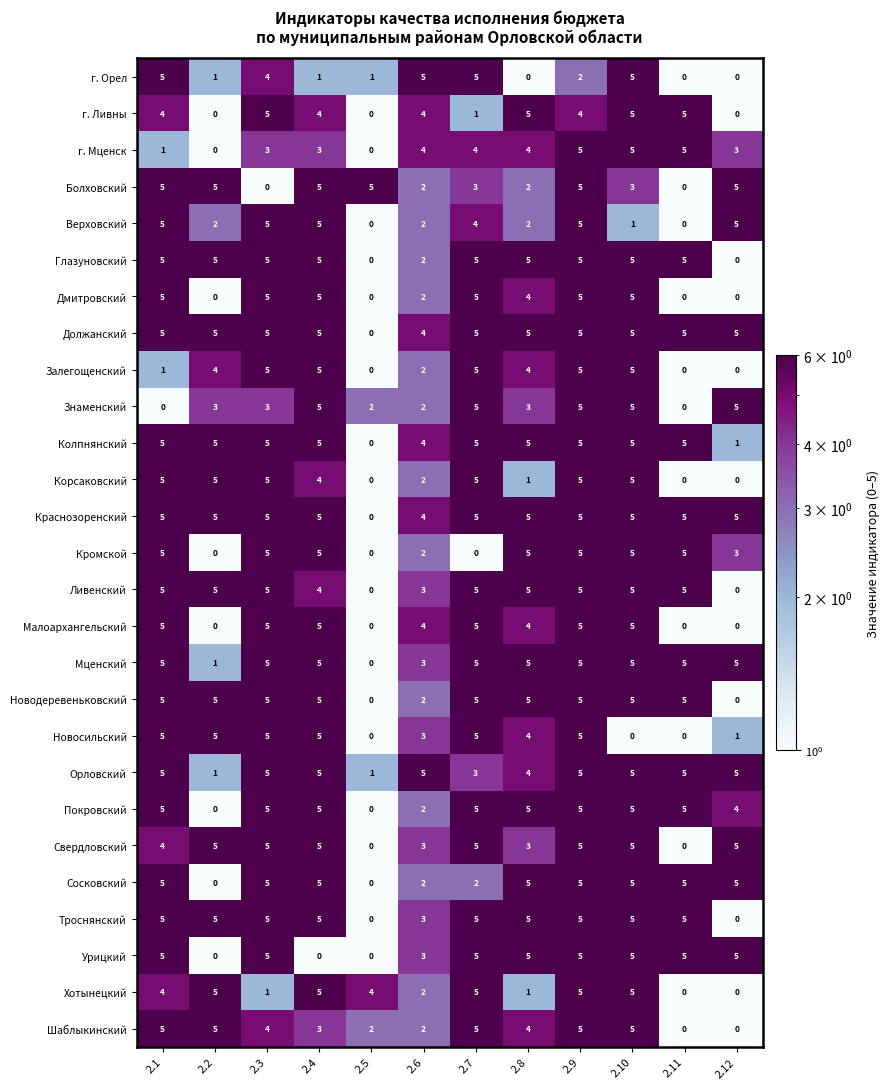

What is the difference between the Знаменский values at 2.2 and 2.11?

3